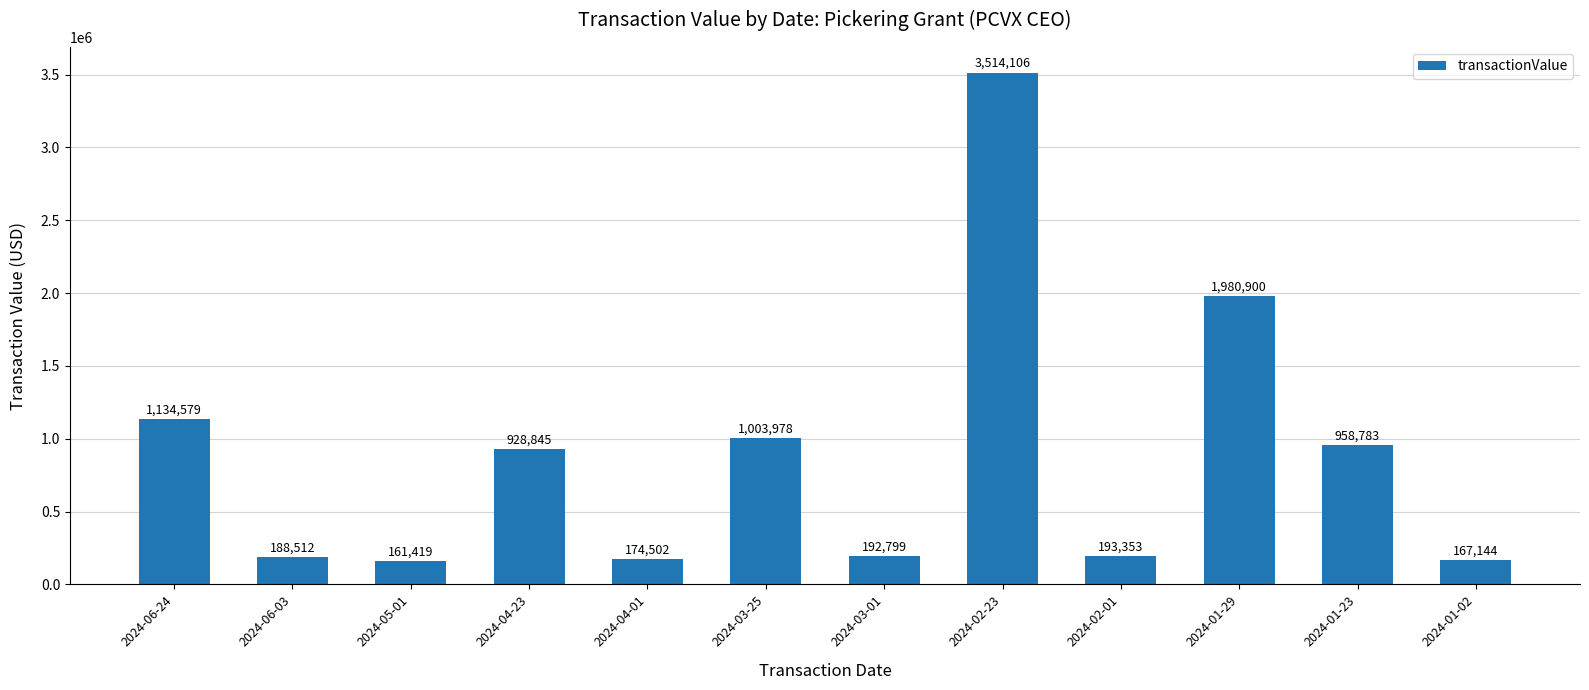

How many data points does each series have?

12